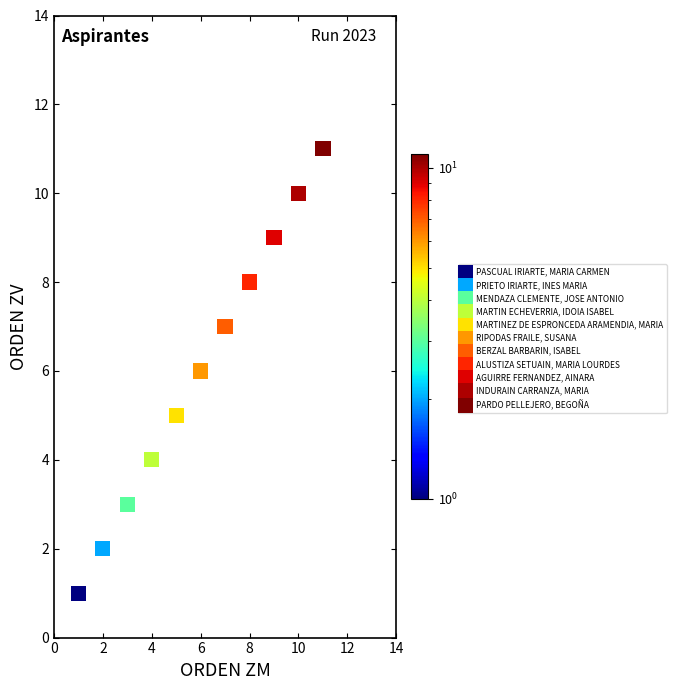

What are all the series names shown in the legend?

PASCUAL IRIARTE, MARIA CARMEN, PRIETO IRIARTE, INES MARIA, MENDAZA CLEMENTE, JOSE ANTONIO, MARTIN ECHEVERRIA, IDOIA ISABEL, MARTINEZ DE ESPRONCEDA ARAMENDIA, MARIA, RIPODAS FRAILE, SUSANA, BERZAL BARBARIN, ISABEL, ALUSTIZA SETUAIN, MARIA LOURDES, AGUIRRE FERNANDEZ, AINARA, INDURAIN CARRANZA, MARIA, PARDO PELLEJERO, BEGOÑA